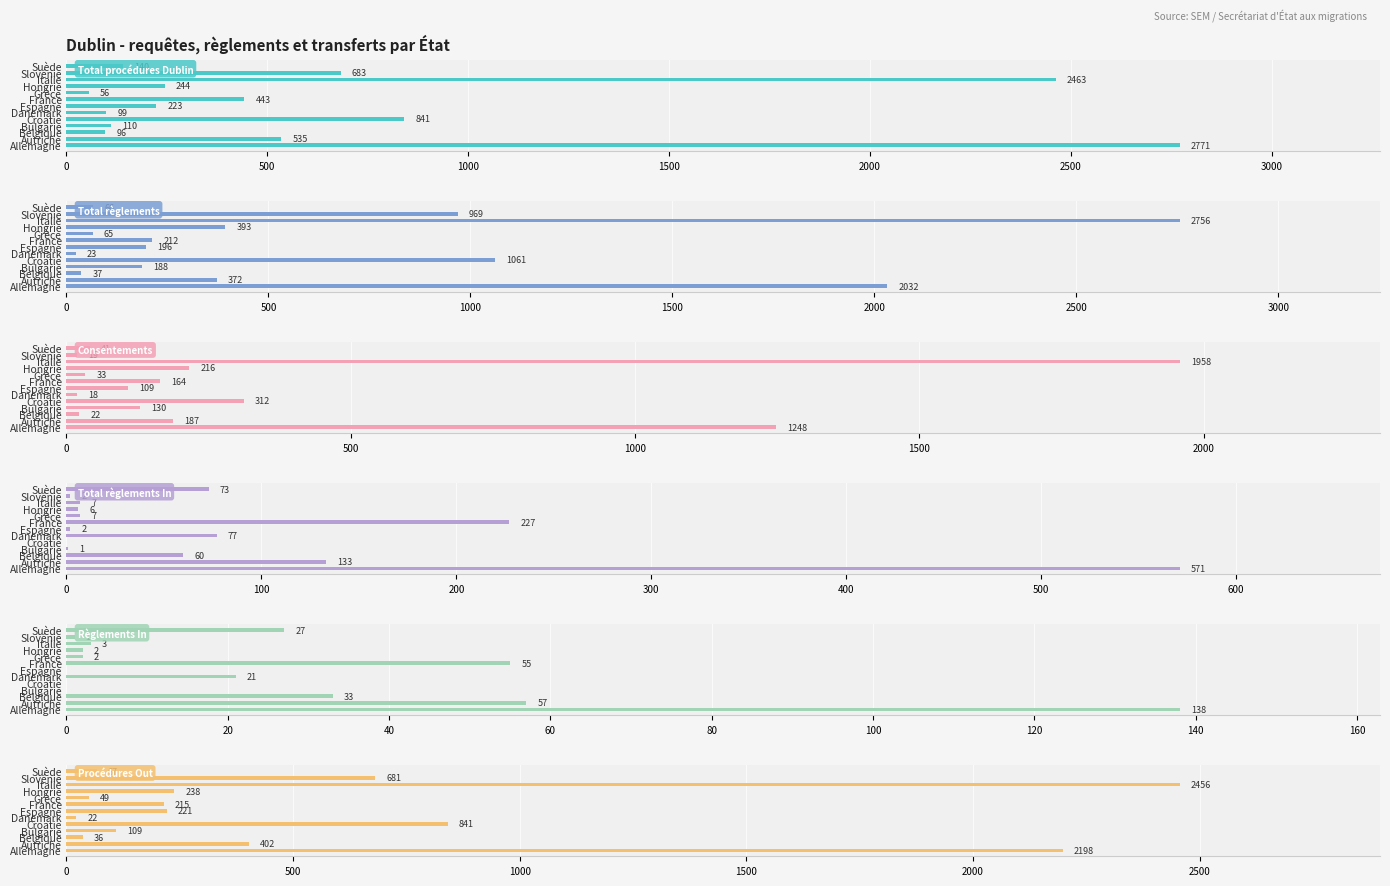

How many groups of bars are there?

13